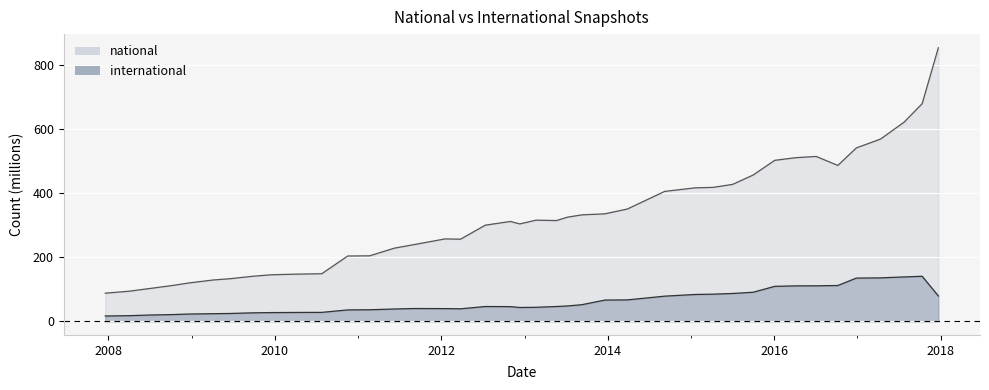

Rank the series by their maximum value, from lowest to highest.

international, national